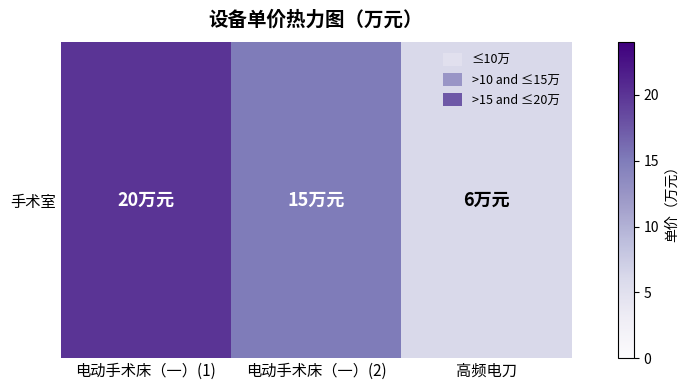

Which label corresponds to the largest value in the chart?

电动手术床（一）(1)